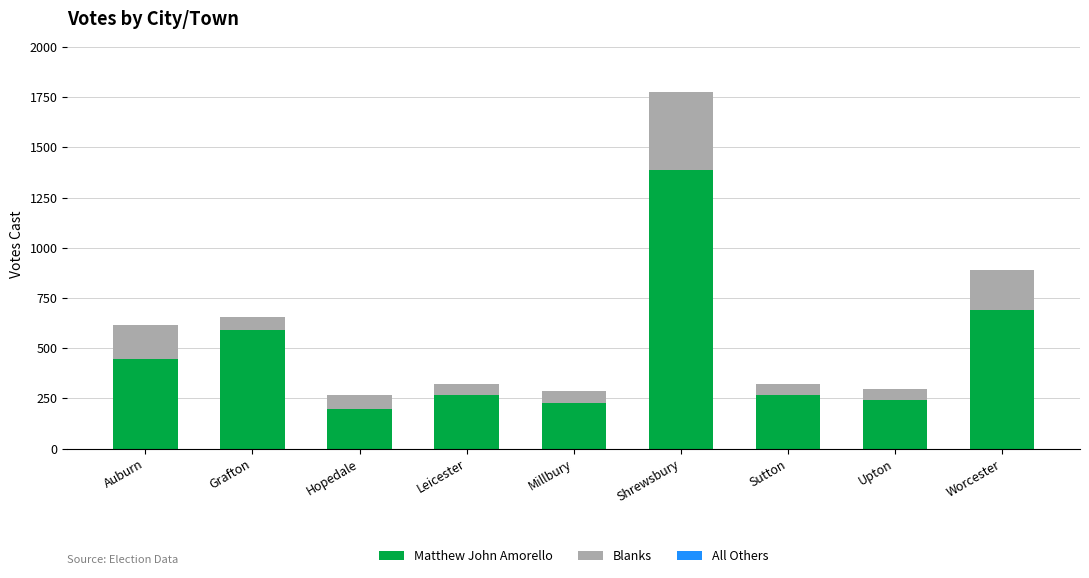

Which category has the highest value in the Matthew John Amorello series?

Shrewsbury